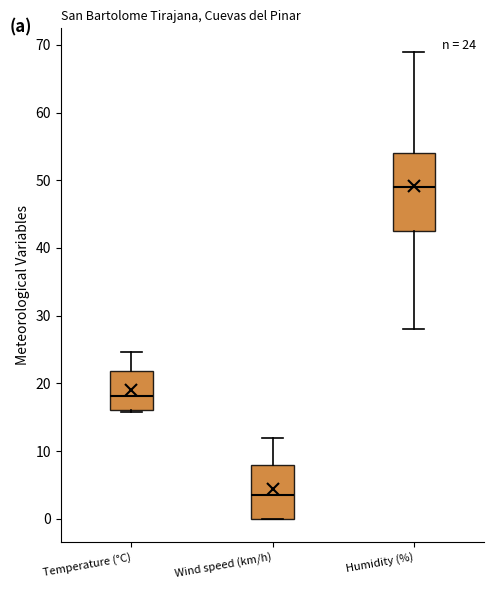

Comparing the boxes themselves (not the whiskers), which one is the tallest?

Humidity (%)